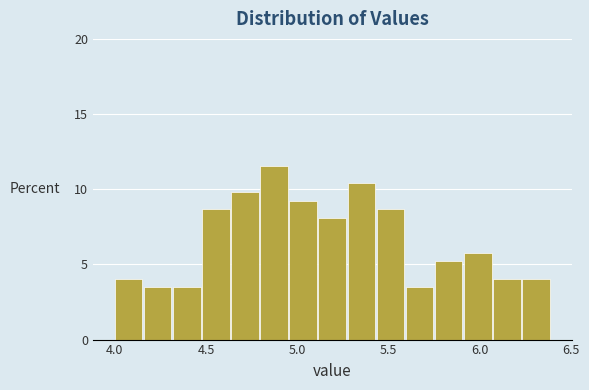

Read against the x-axis, roughly where is the centre of the tallest bar?

4.85